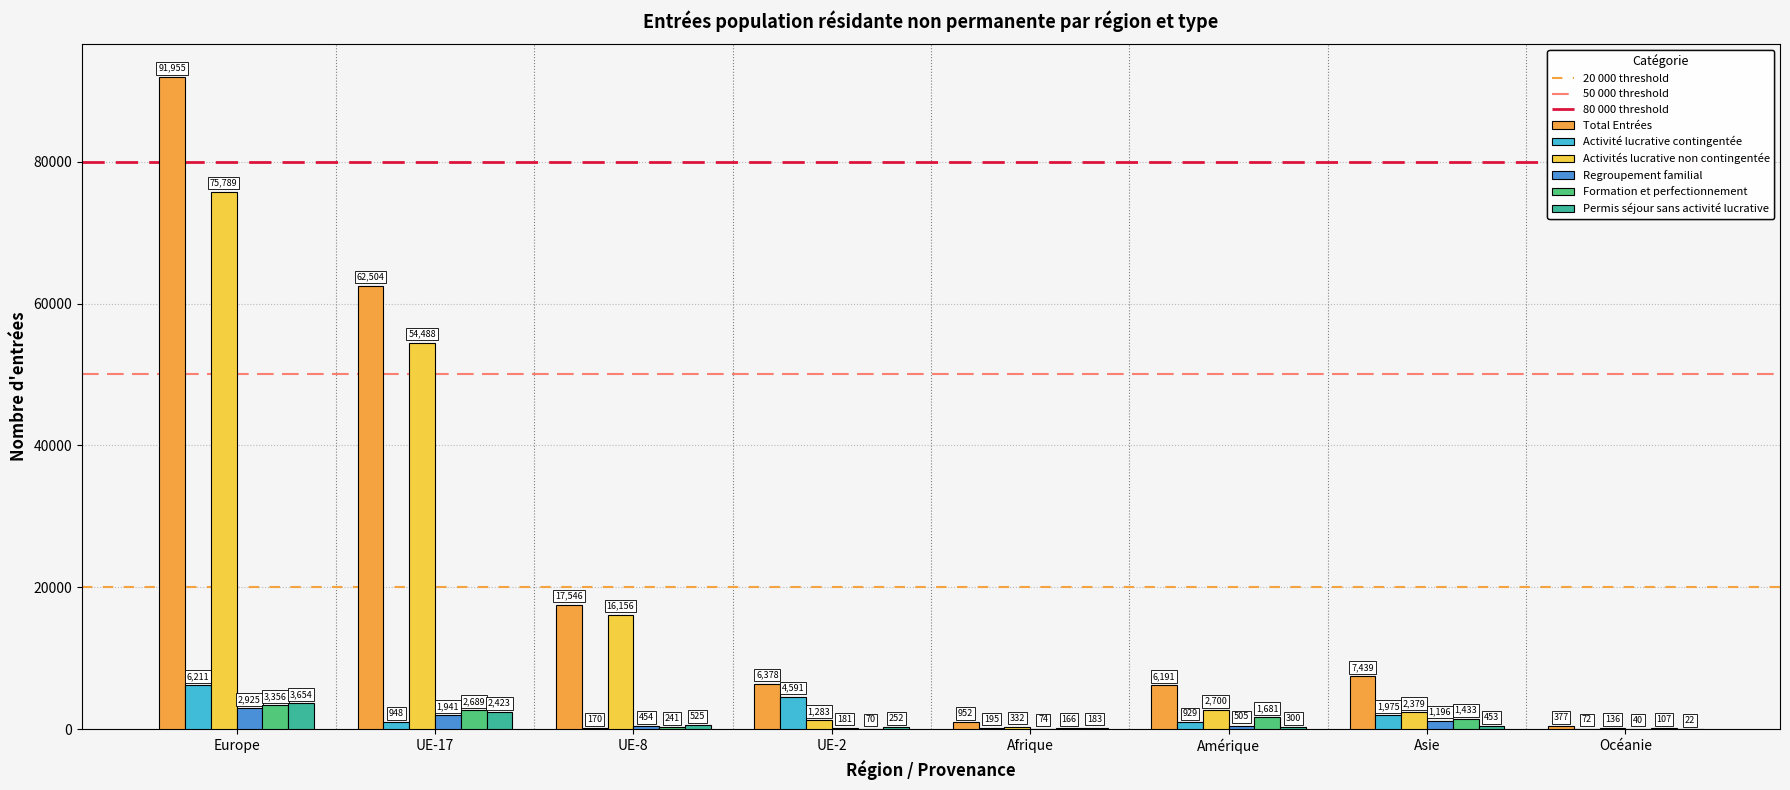

The value of Formation et perfectionnement at UE-17 is 2689. True or false?

True